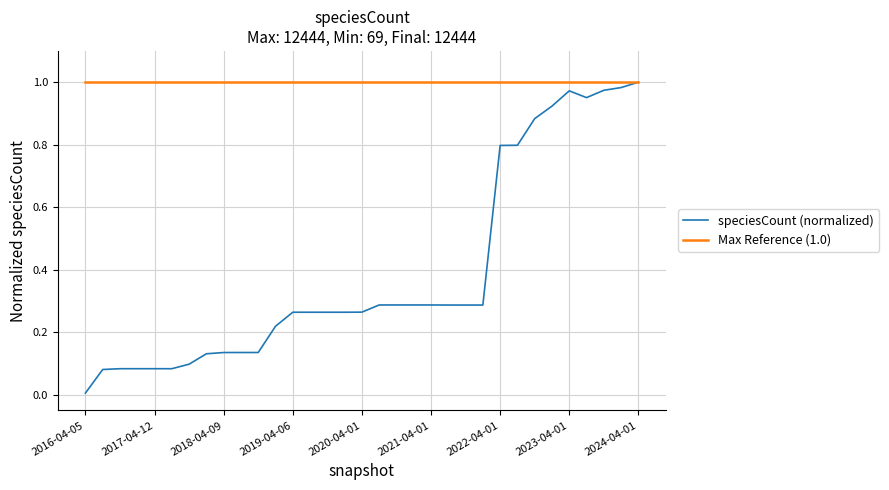

List the series in order of their overall mean, lowest first.

speciesCount (normalized), Max Reference (1.0)